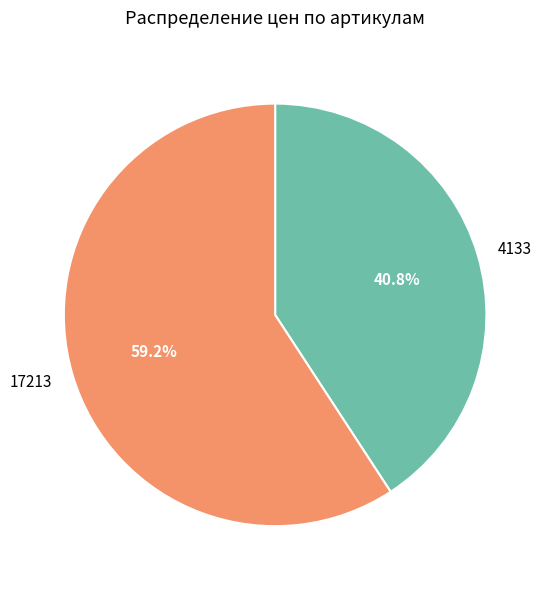

Count the number of slices in the pie.

2